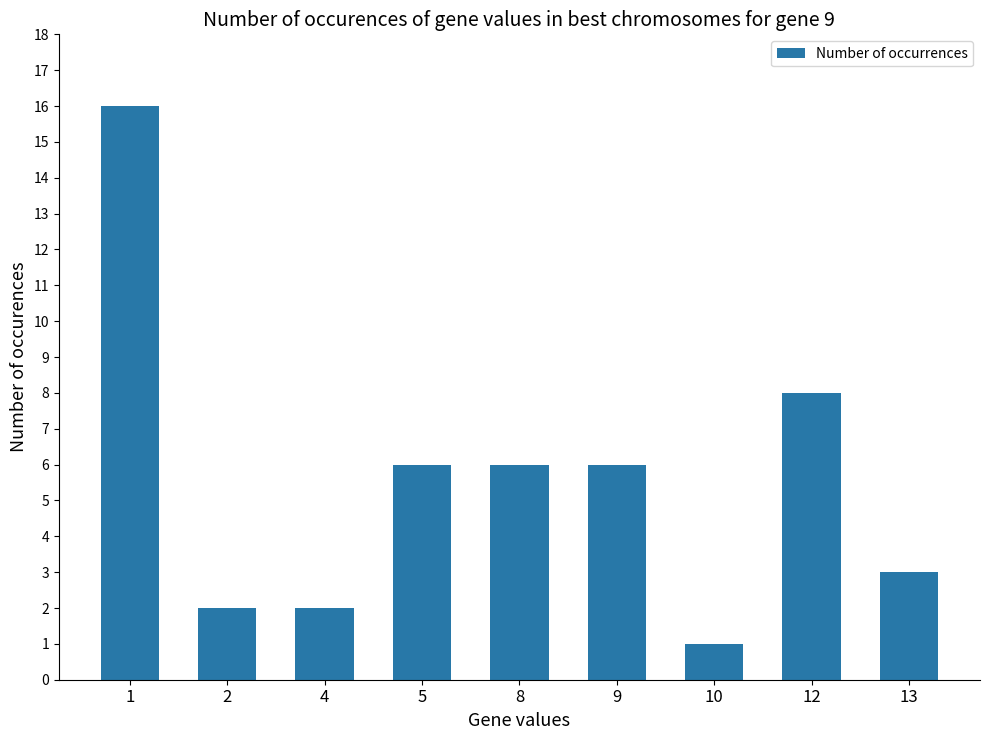

Count the number of data series in this chart.

1